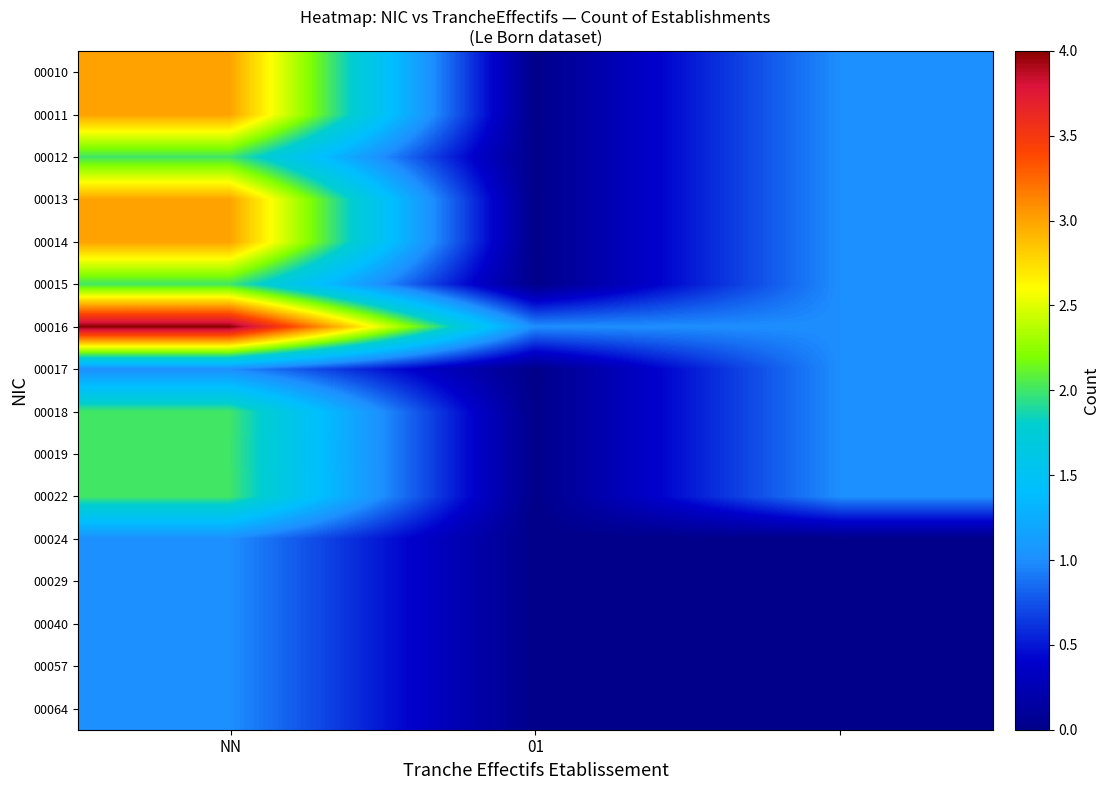

Rank the series by their maximum value, from lowest to highest.

00017, 00024, 00029, 00040, 00057, 00064, 00012, 00015, 00018, 00019, 00022, 00010, 00011, 00013, 00014, 00016